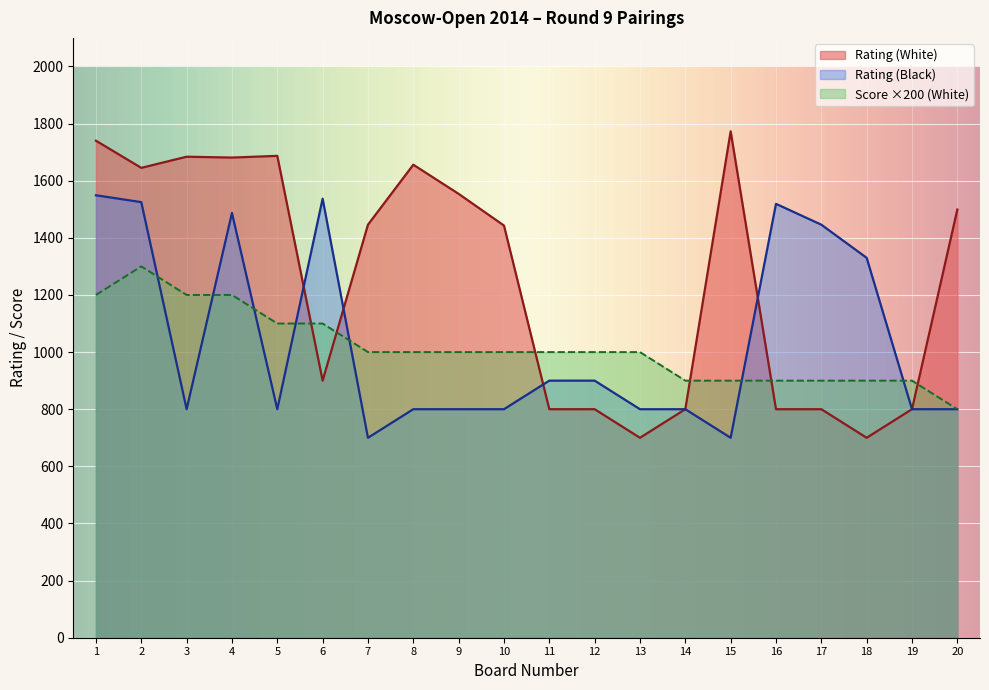

Which has a higher value, 9 or 15?

15